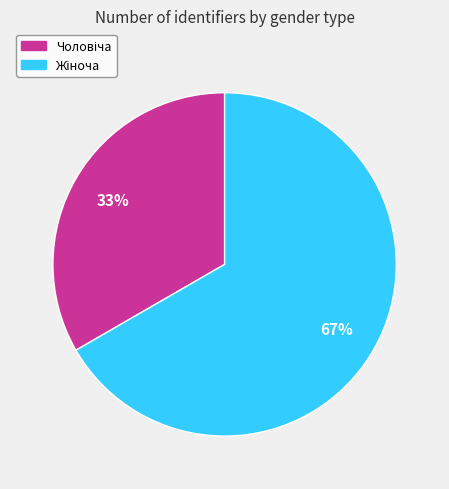

Is there a majority slice in this chart?

Yes